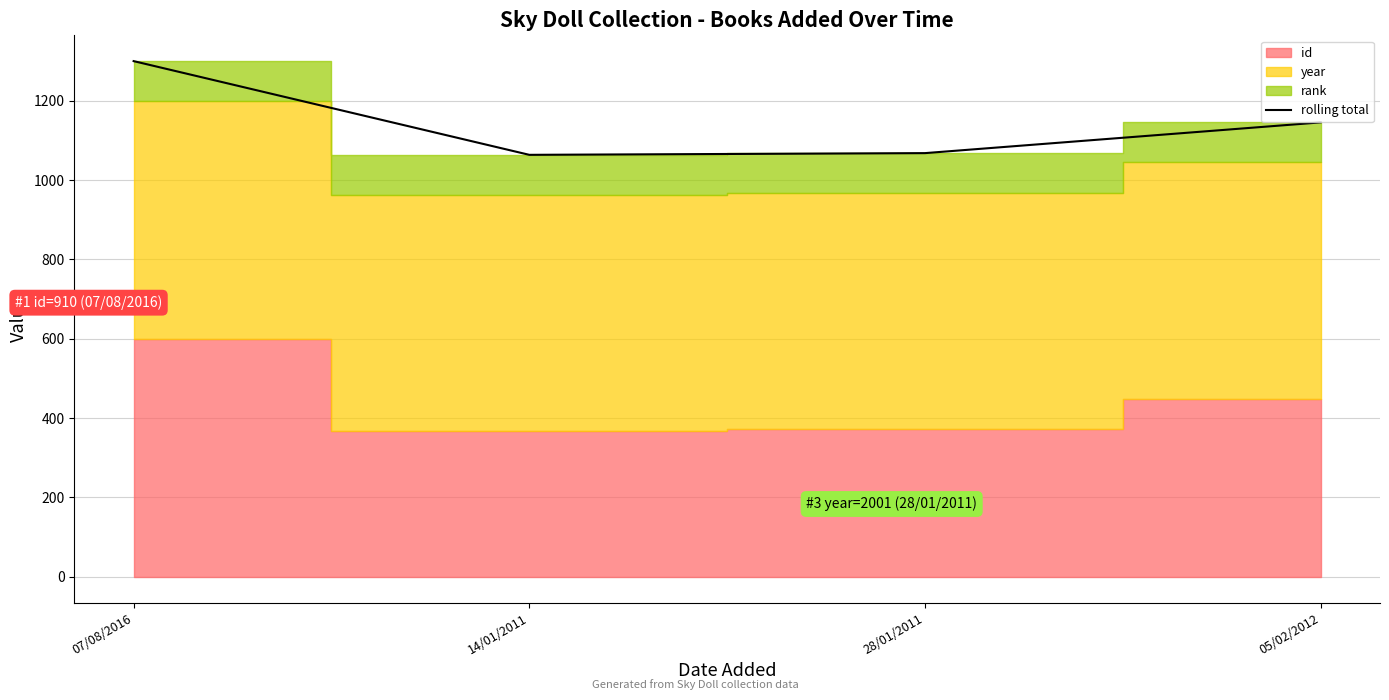

Reading left to right, transcribe all the data shown in this chart.

07/08/2016=1300.0	14/01/2011=1063.7	28/01/2011=1068.1	05/02/2012=1145.5